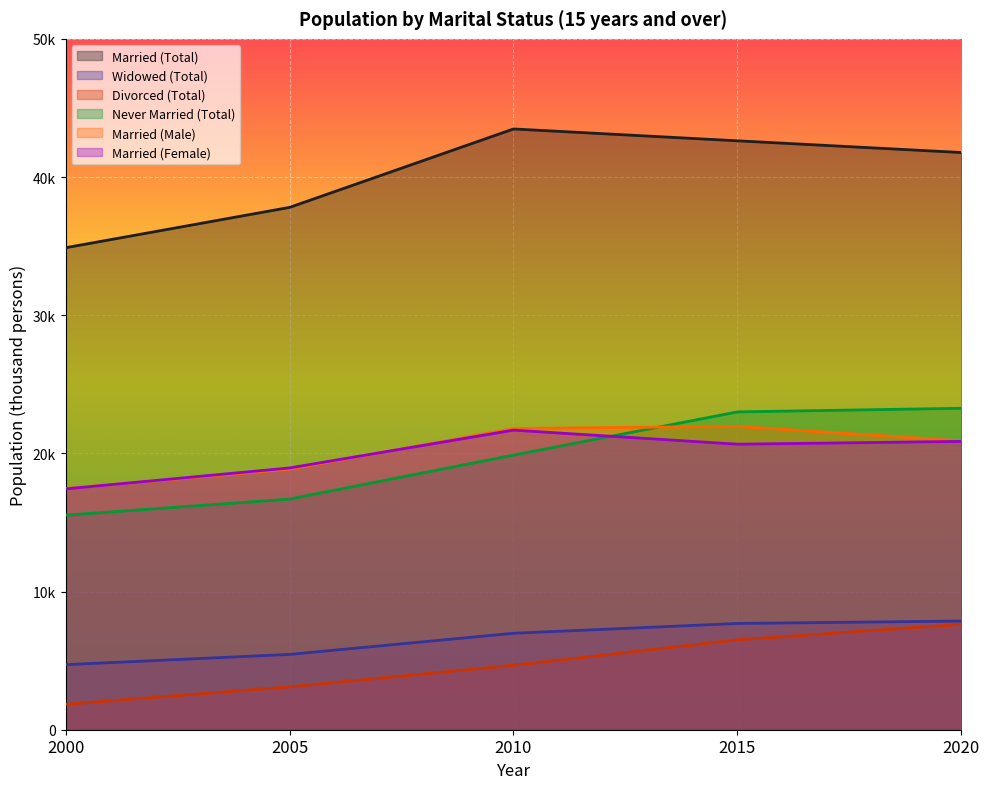

What is the value of the Married (Female) point at the 3rd from the left?

21683